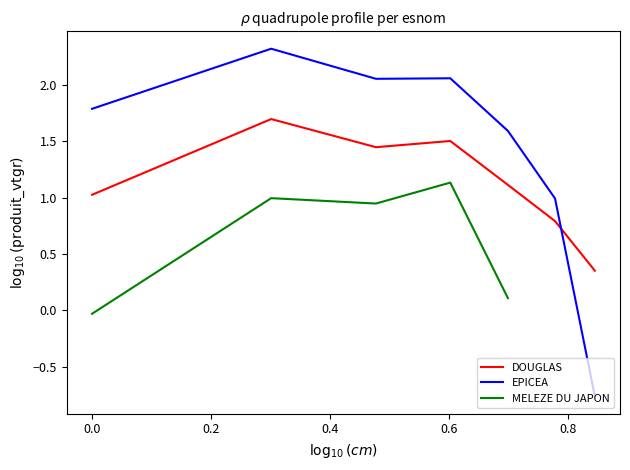

What is the sum of the MELEZE DU JAPON values at 0.4 and −0.2?

1.1